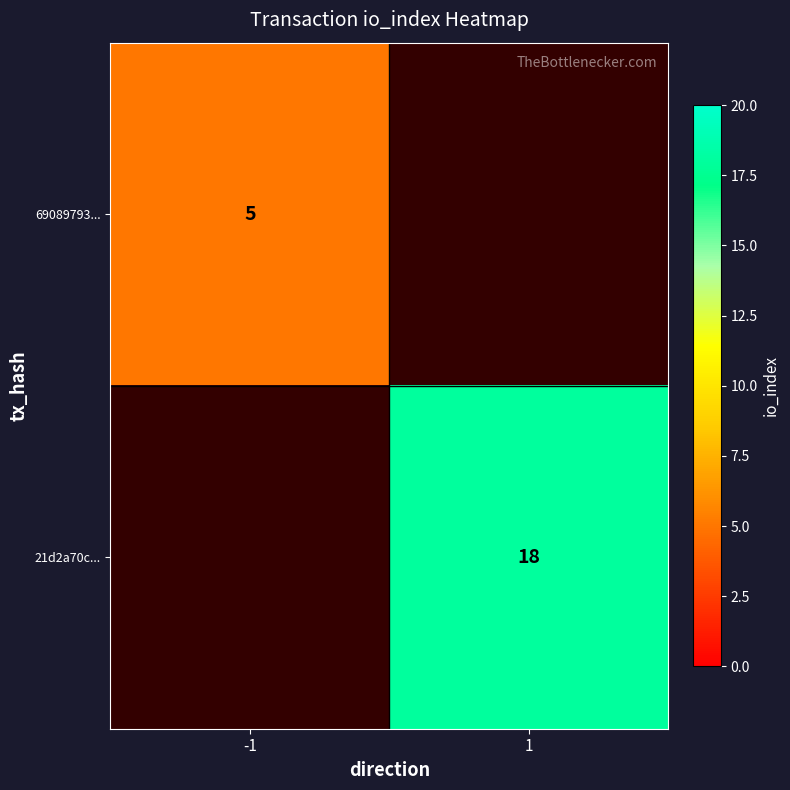

Is it true that 21d2a70c... equals 28 at 1?

False